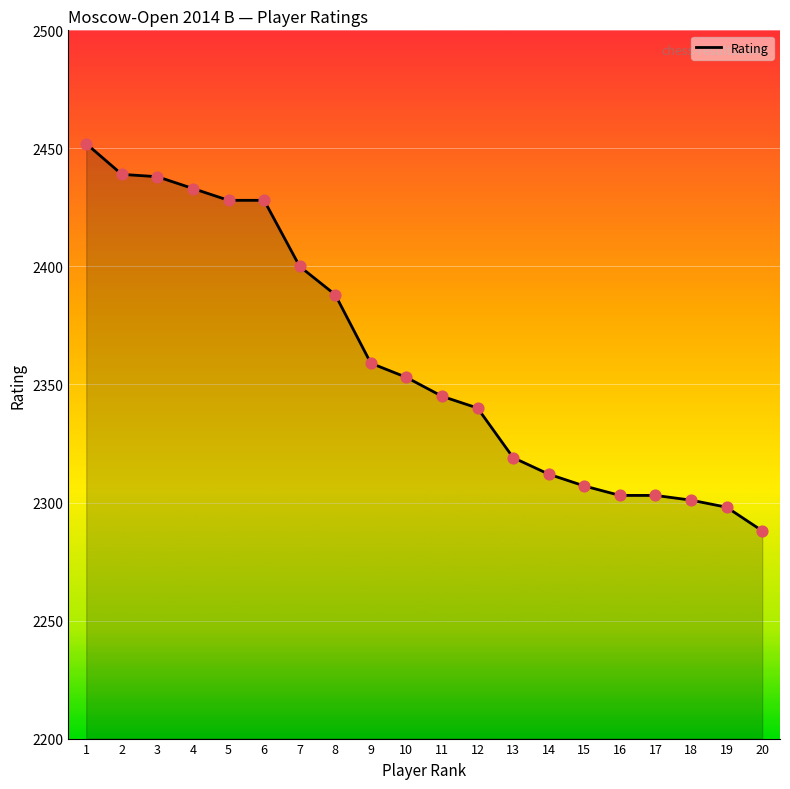

What is the change in value from 8 to 14?

-76